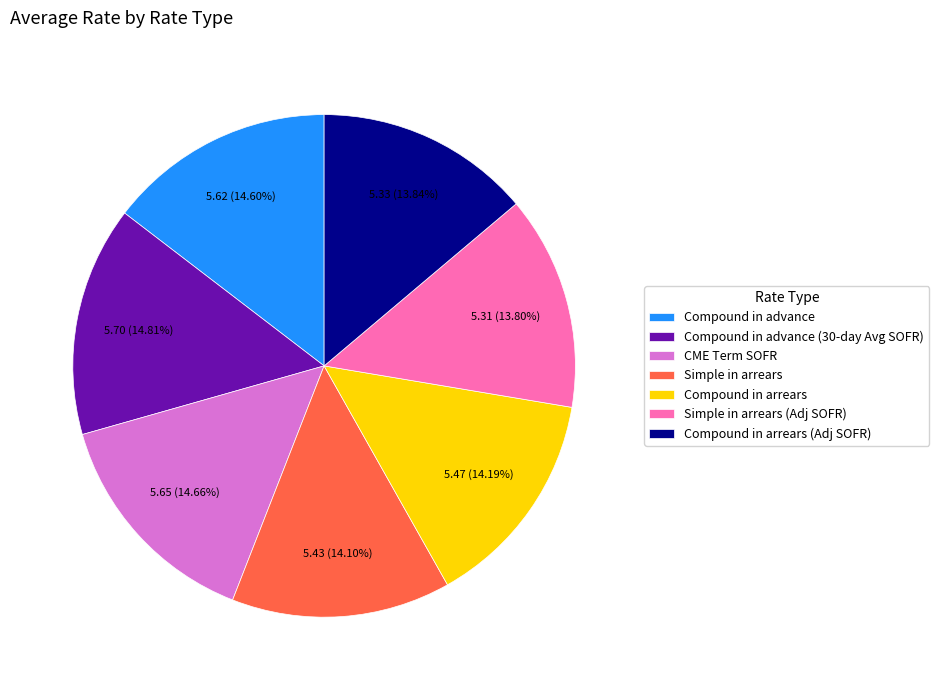

Combined, do Compound in arrears (Adj SOFR) and Compound in advance account for over 50%?

No